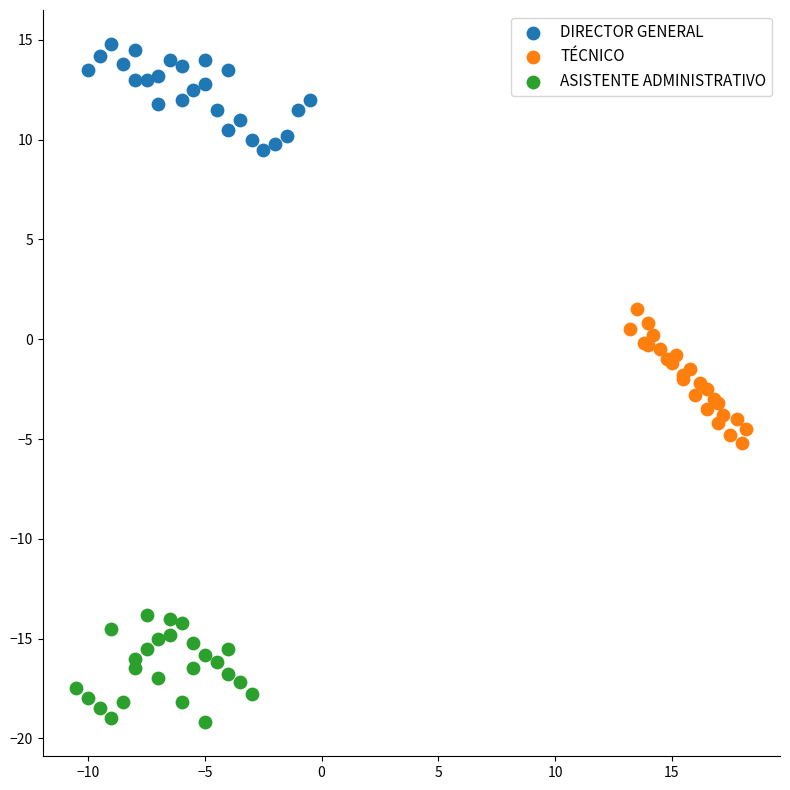

Which series reaches the minimum Y coordinate?

ASISTENTE ADMINISTRATIVO